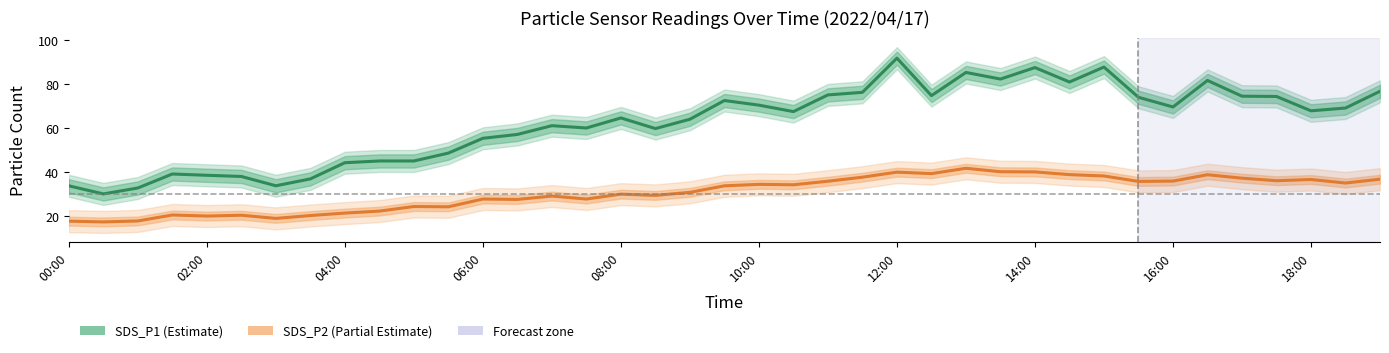

True or false: SDS_P1 has a value of 85.4 at 26.

True